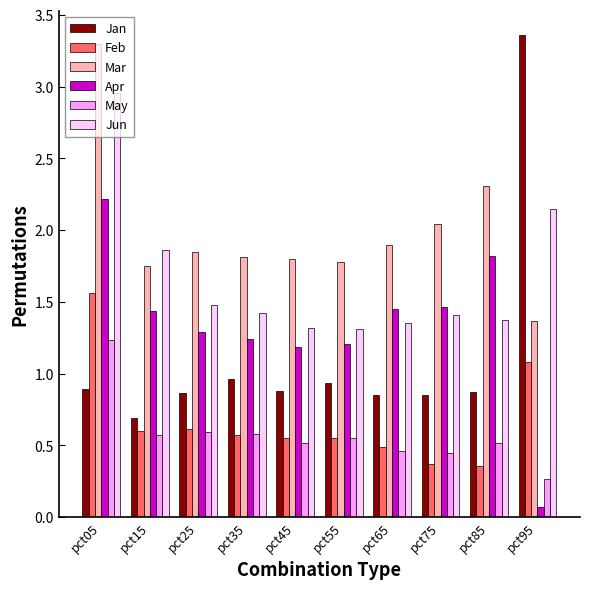

Rank the series at pct95 from highest to lowest value.

Jan, Jun, Mar, Feb, May, Apr